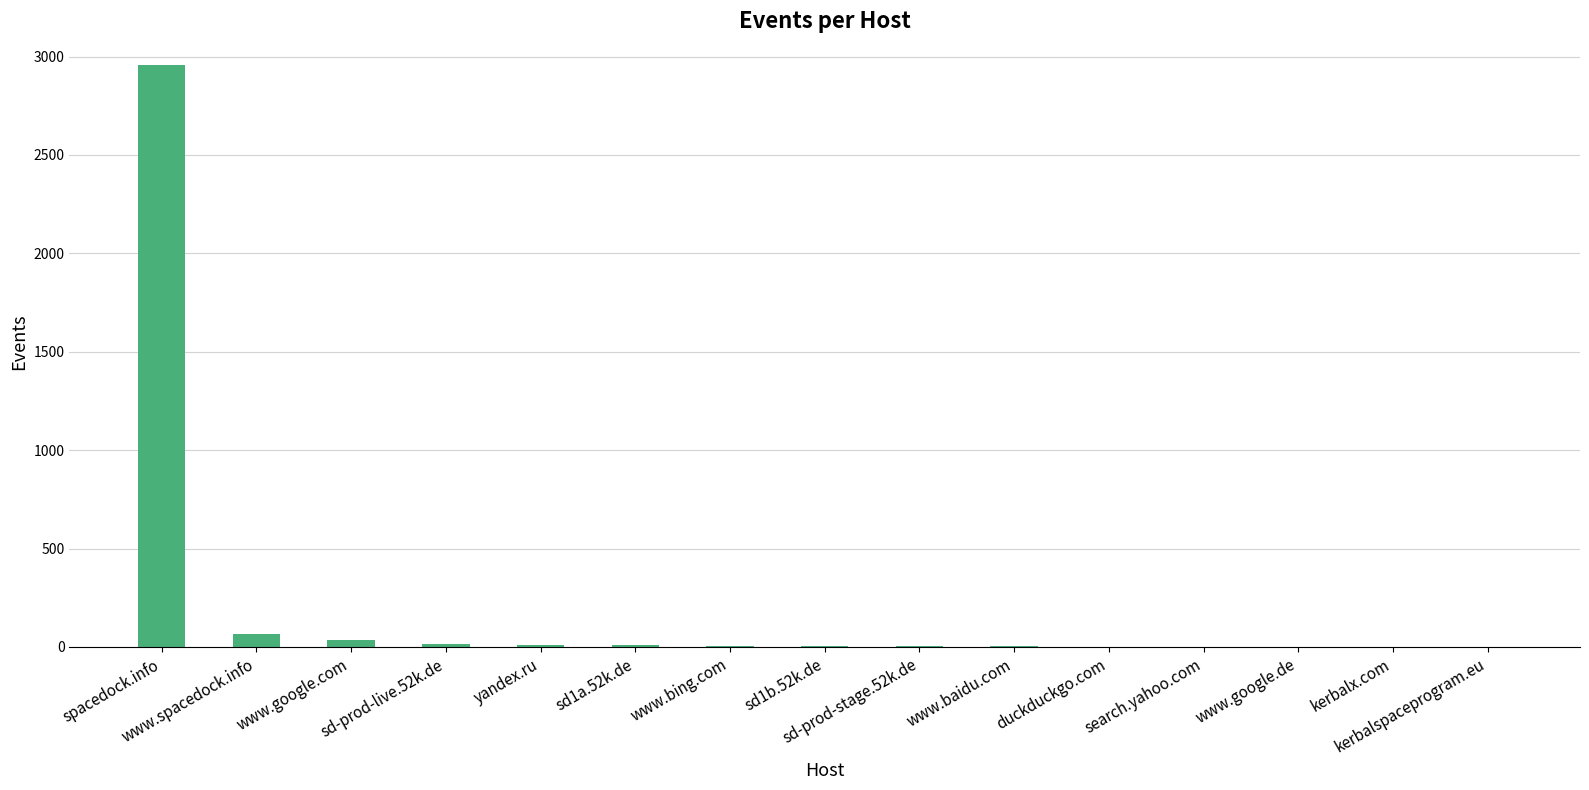

What is the maximum value shown in the chart?

2955